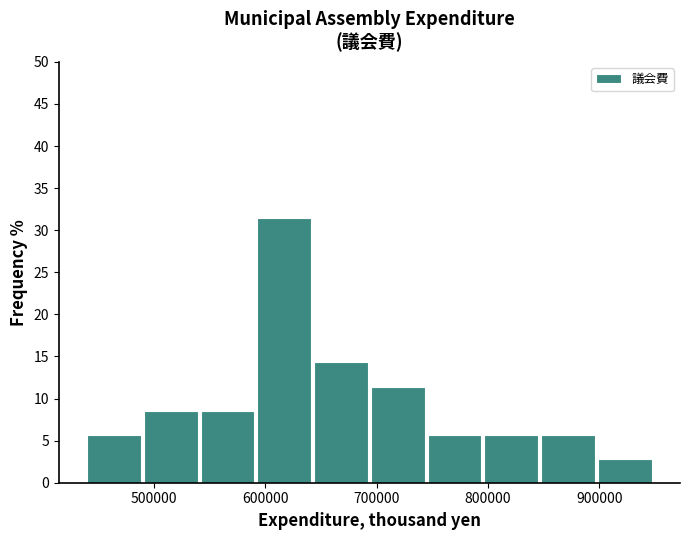

Reading left to right, list every bar in this chart as the range it spans on the x-axis followed by its height. Neither the bar edges nor the heights are printed on the chart, so give them approximately, as read against the axes.

440000 to 490000: 5.5
490000 to 540000: 8.5
540000 to 590000: 8.5
590000 to 640000: 31.5
640000 to 690000: 14.5
690000 to 750000: 11.5
750000 to 800000: 5.5
800000 to 850000: 5.5
850000 to 900000: 5.5
900000 to 950000: 3.0